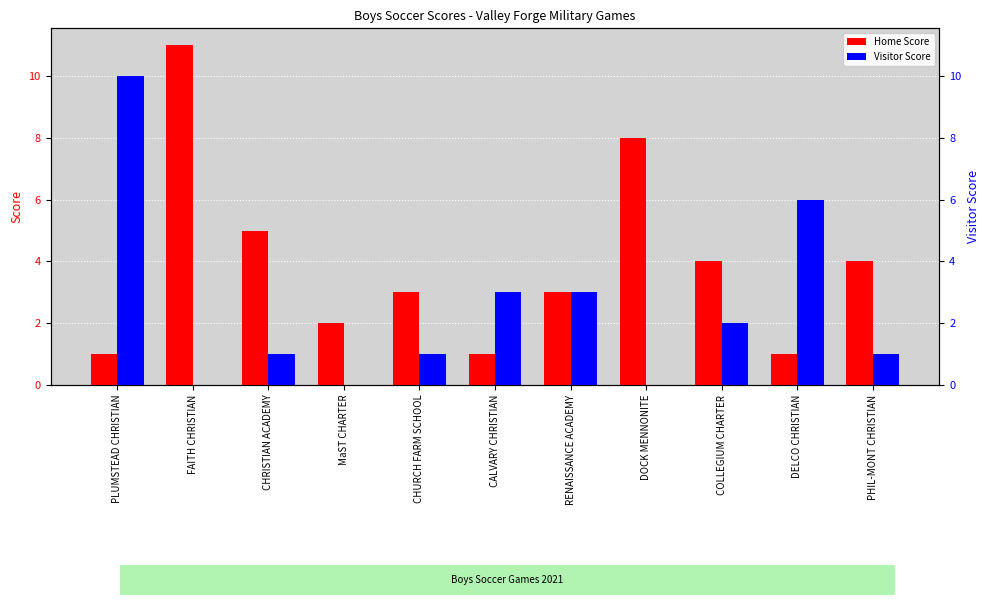

Where does the Home Score series first go above 3?

FAITH CHRISTIAN